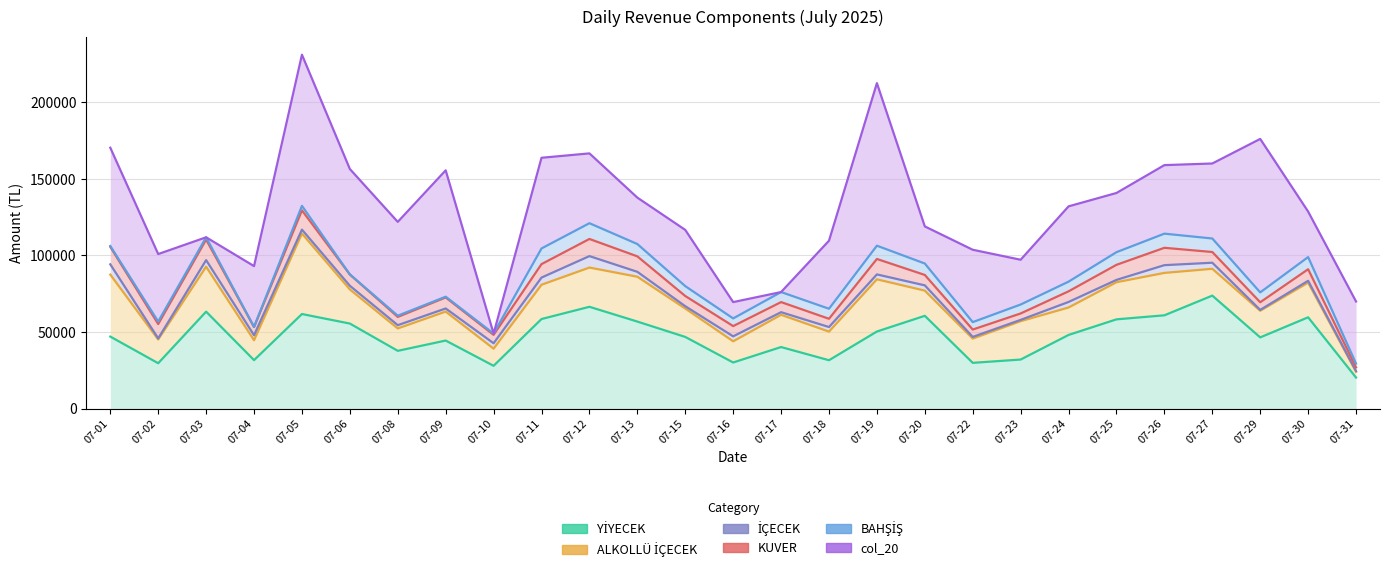

How many categories are shown in the chart?

27